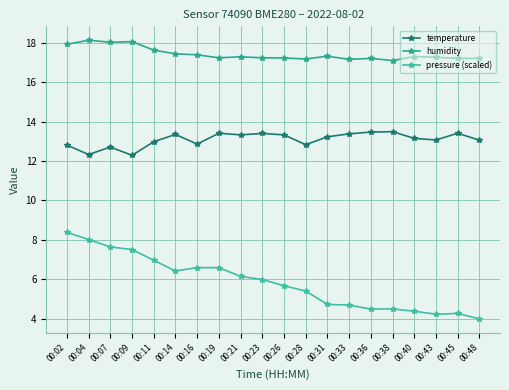

Does the chart have visible grid lines?

Yes